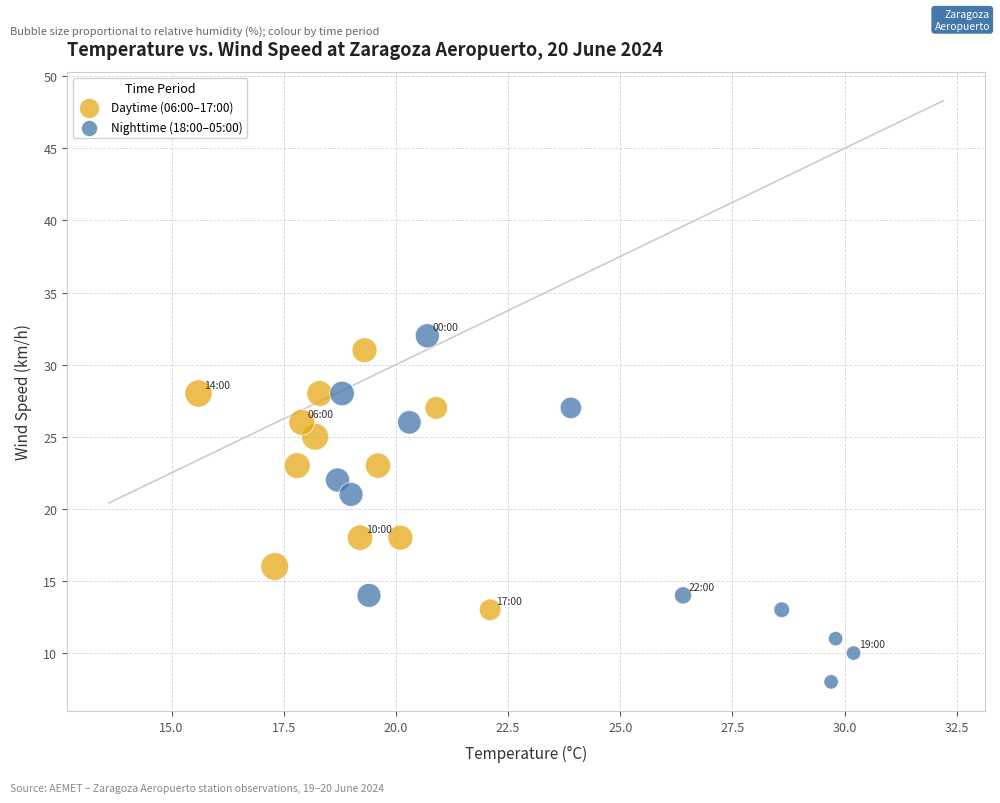

Which series contains the lowest Y value?

Nighttime (18:00–05:00)